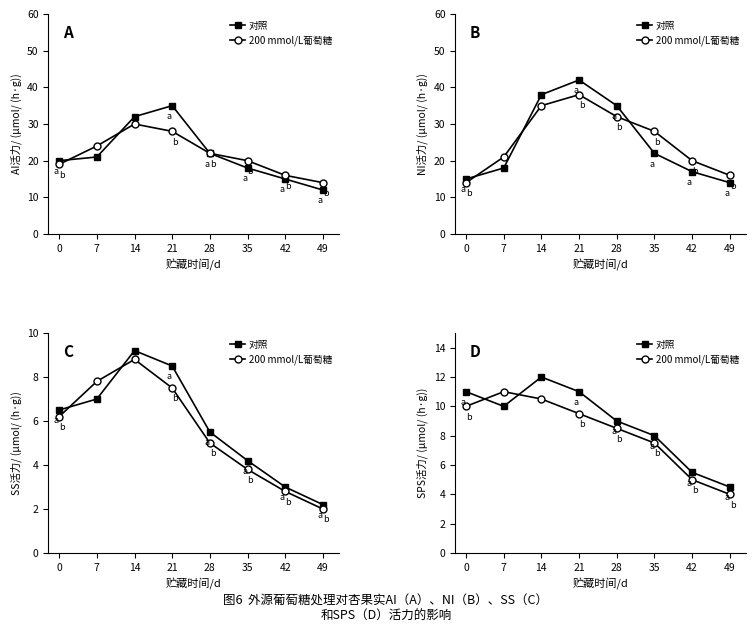

What is the difference between the maximum and minimum values in the 对照 series?

7.5